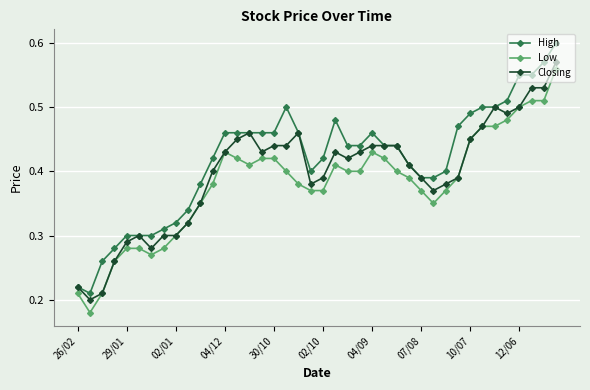

Count the High values in the range 0 to 1.

40